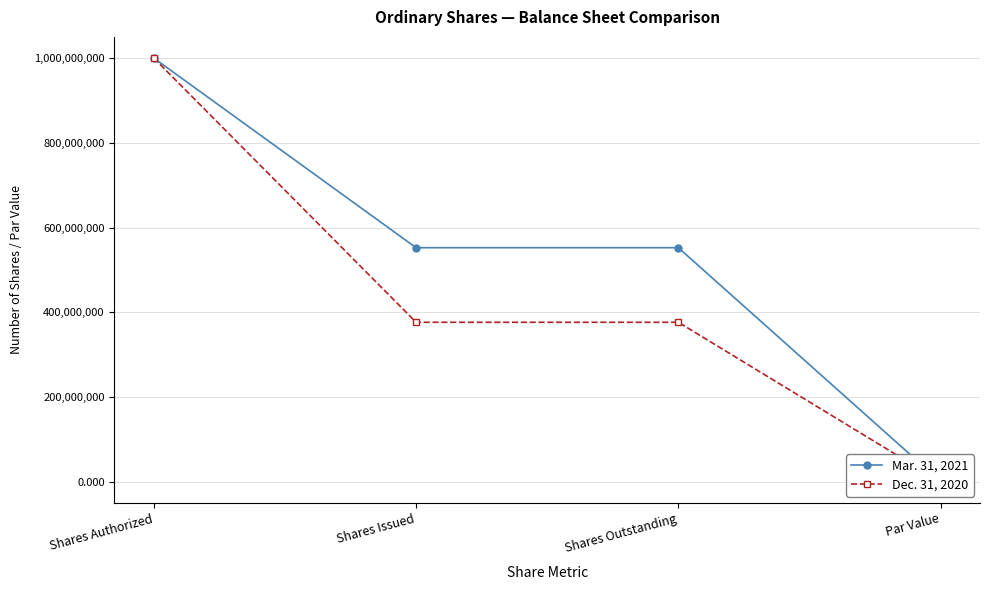

True or false: Dec. 31, 2020 has a value of 243166882.6 at Shares Outstanding.

False